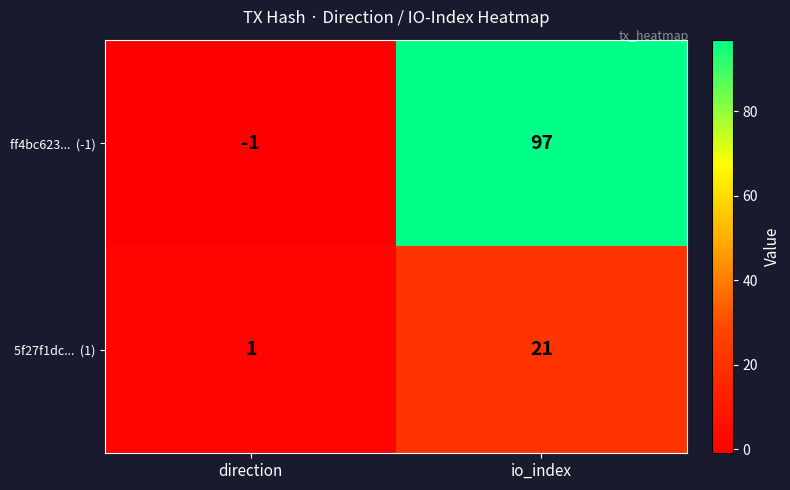

What is the total value across all series at io_index?

118